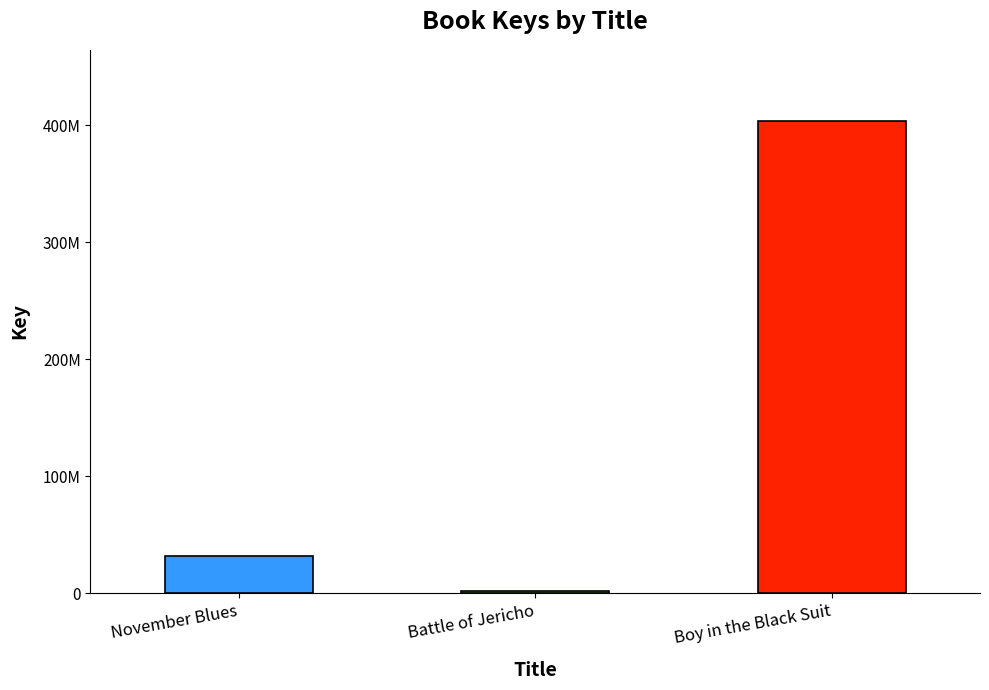

What is the label of the 3rd bar from the right?

November Blues